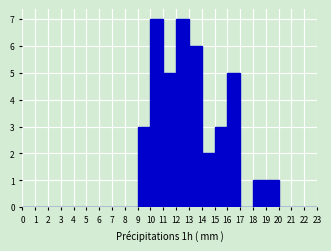

Reading left to right, list every bar in this chart as the range it spans on the x-axis followed by its height. The values are not printed on the chart, so give them approximately, as read against the axis.

0 to 1: 0
1 to 2: 0
2 to 3: 0
3 to 4: 0
4 to 5: 0
5 to 6: 0
6 to 7: 0
7 to 8: 0
8 to 9: 0
9 to 10: 3
10 to 11: 7
11 to 12: 5
12 to 13: 7
13 to 14: 6
14 to 15: 2
15 to 16: 3
16 to 17: 5
17 to 18: 0
18 to 19: 1
19 to 20: 1
20 to 21: 0
21 to 22: 0
22 to 23: 0